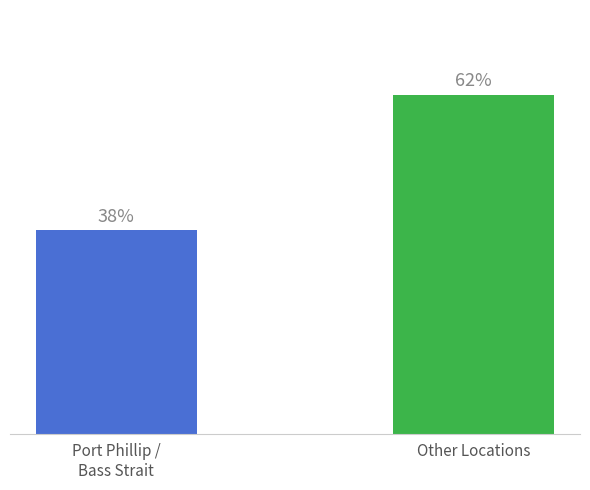

Which has a higher value, Port Phillip /
Bass Strait or Other Locations?

Other Locations